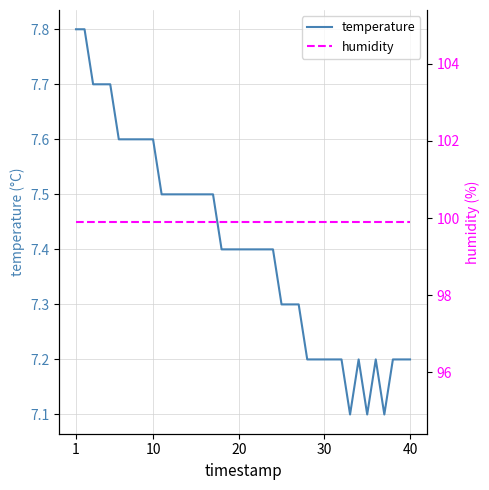

What is the difference between the maximum and minimum values in the temperature series?

0.7